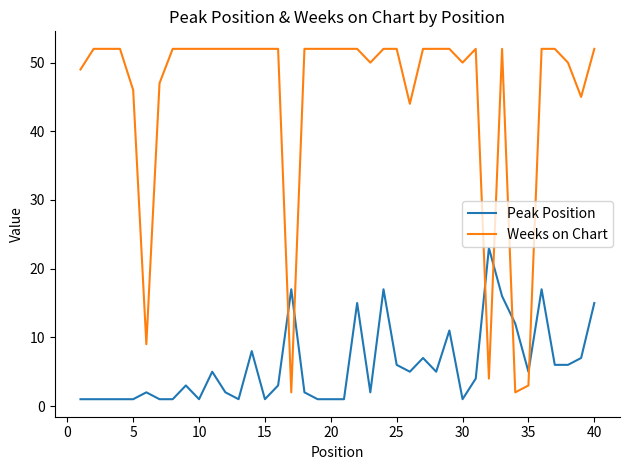

Rank the series by their average value, from highest to lowest.

Weeks on Chart, Peak Position